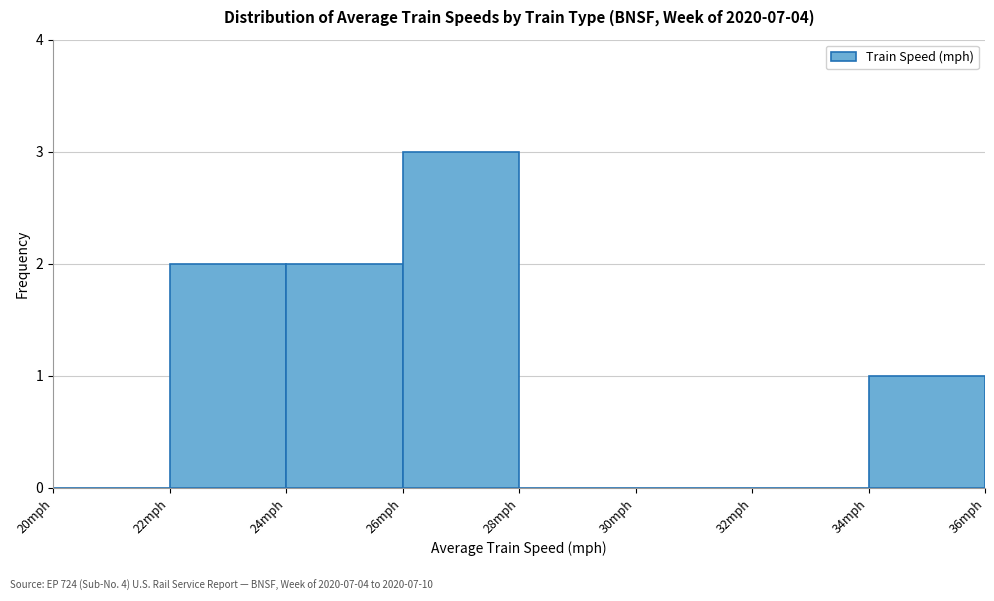

Reading left to right, transcribe this chart: for each bar, give the range it covers on the x-axis and its height. The values are not printed on the chart, so give them approximately, as read against the axis.

20 to 22: 0
22 to 24: 2
24 to 26: 2
26 to 28: 3
28 to 30: 0
30 to 32: 0
32 to 34: 0
34 to 36: 1